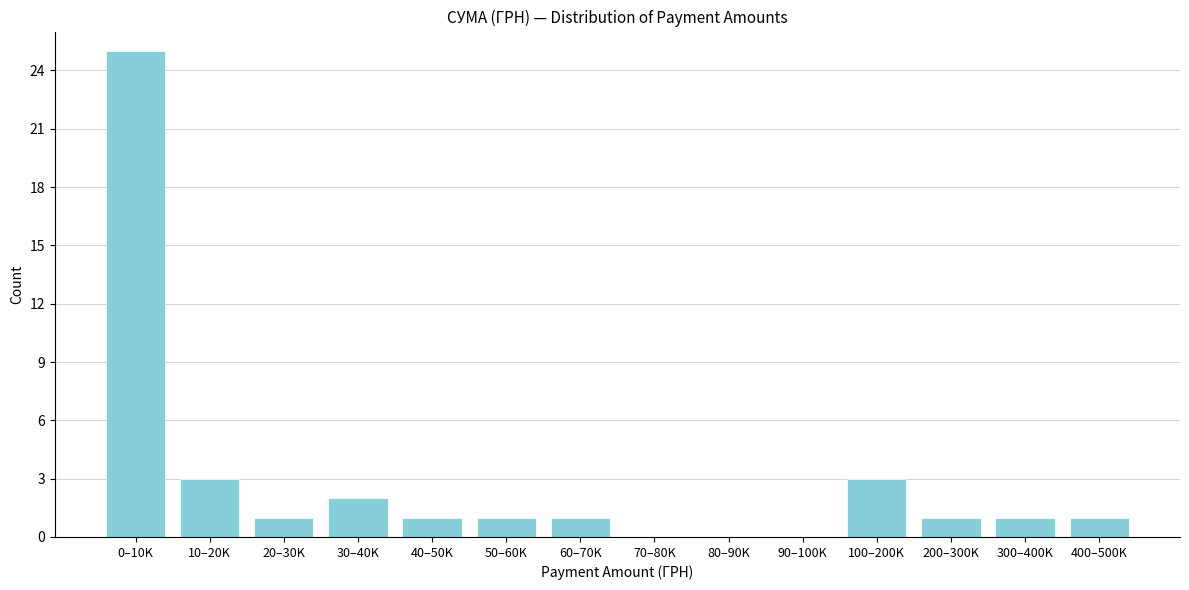

Reading left to right, extract all data points from this chart.

0–10K=25	10–20K=3	20–30K=1	30–40K=2	40–50K=1	50–60K=1	60–70K=1	70–80K=0	80–90K=0	90–100K=0	100–200K=3	200–300K=1	300–400K=1	400–500K=1